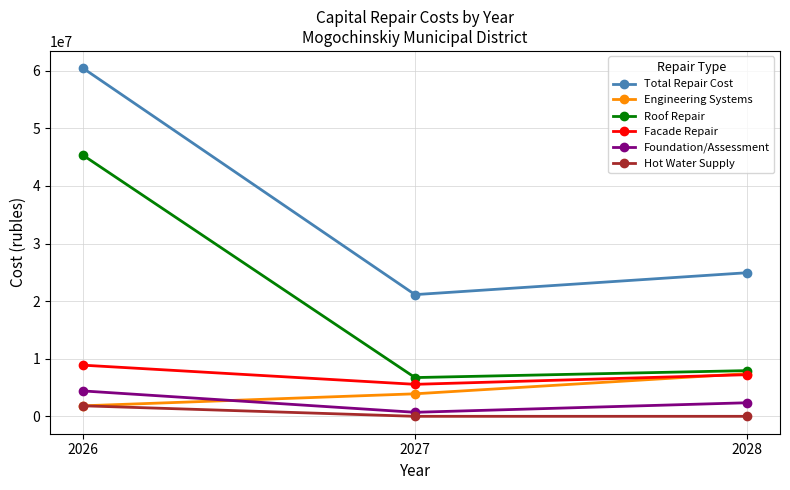

At how many categories does at least one series exceed 14625852?

3